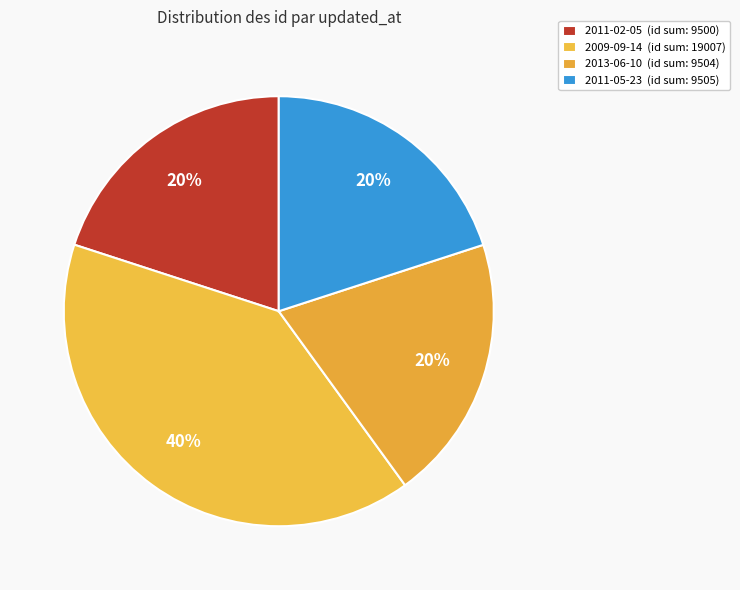

Which slice is the smallest?

2011-02-05